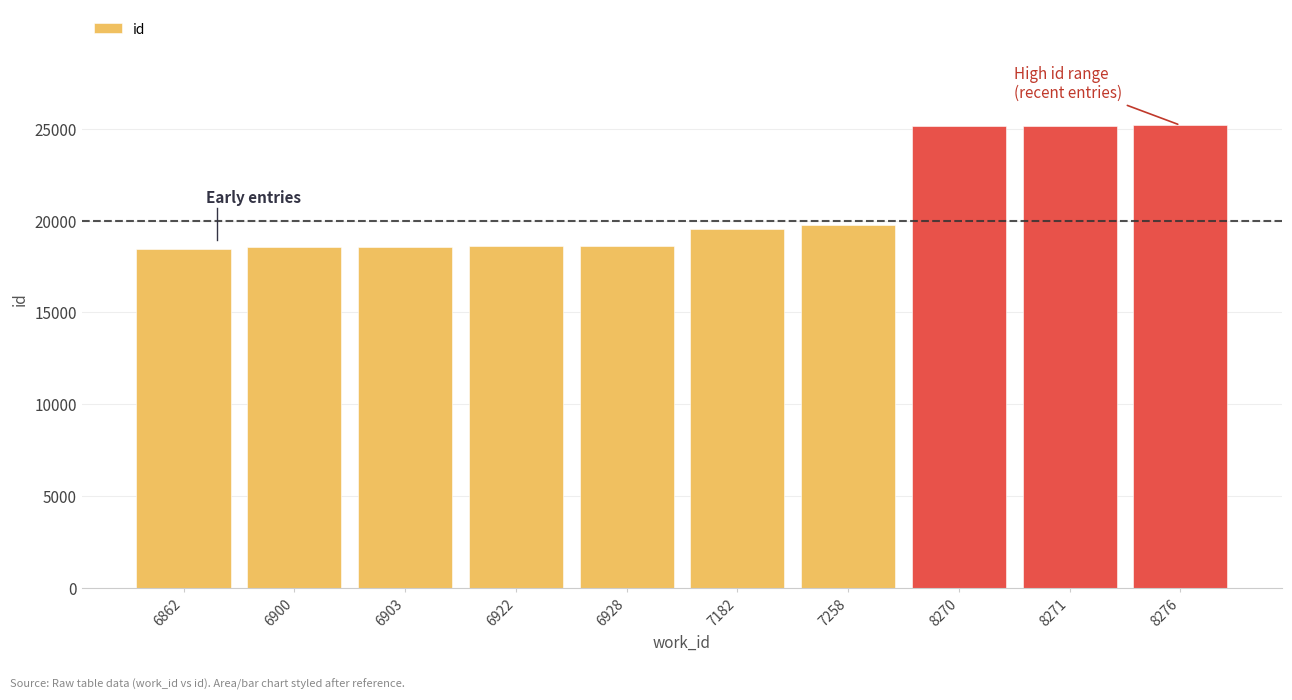

Between 6928 and 7182, which is larger?

7182